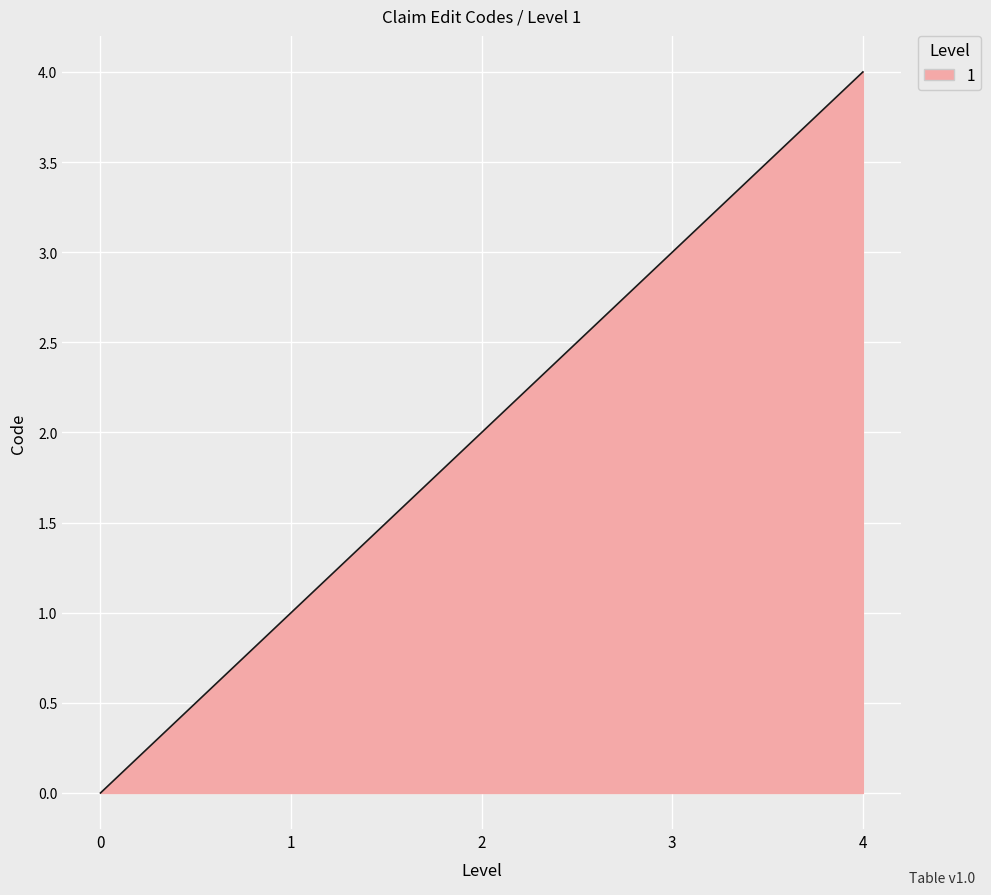

What is the difference between the maximum and minimum values?

4